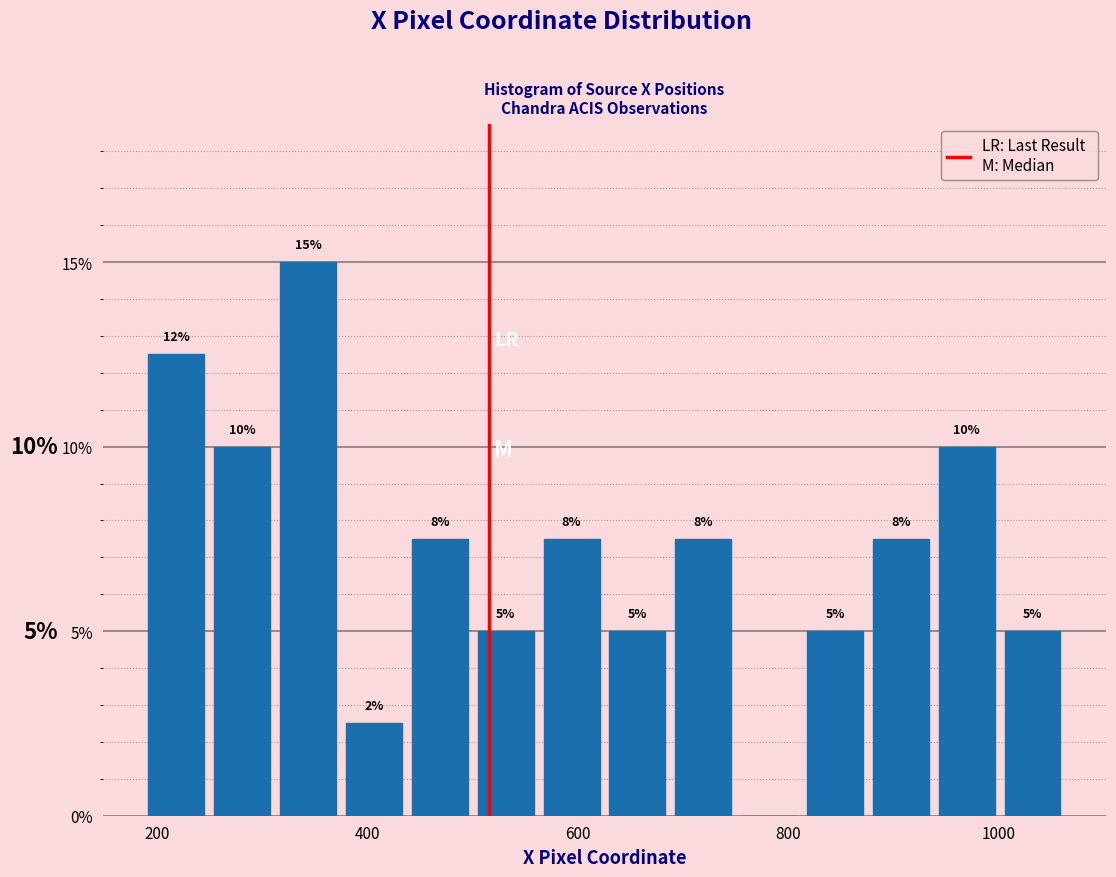

Read against the x-axis, roughly where is the centre of the tallest bar?

340